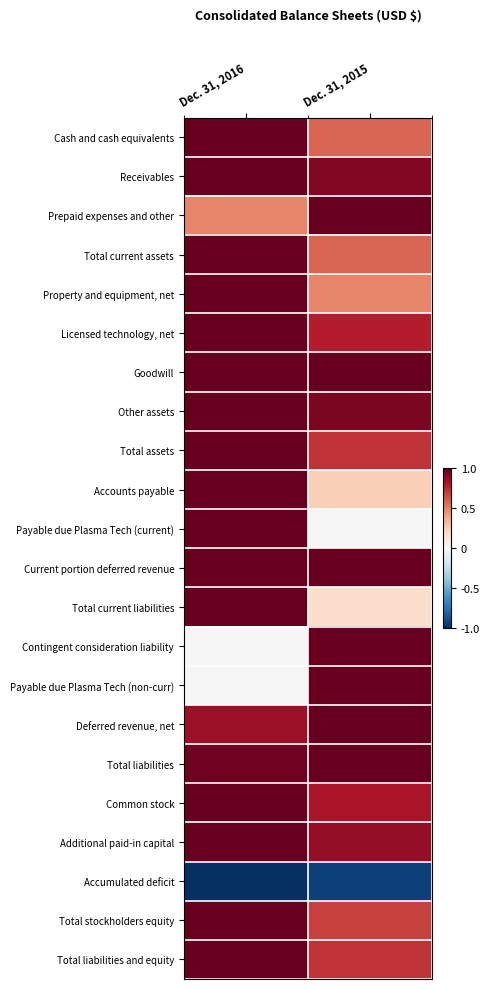

Reading left to right, extract all data points from this chart.

Cash and cash equivalents: Dec. 31, 2016=1.0	Dec. 31, 2015=0.6
Receivables: Dec. 31, 2016=1.0	Dec. 31, 2015=0.9
Prepaid expenses and other: Dec. 31, 2016=0.5	Dec. 31, 2015=1.0
Total current assets: Dec. 31, 2016=1.0	Dec. 31, 2015=0.6
Property and equipment, net: Dec. 31, 2016=1.0	Dec. 31, 2015=0.5
Licensed technology, net: Dec. 31, 2016=1.0	Dec. 31, 2015=0.8
Goodwill: Dec. 31, 2016=1.0	Dec. 31, 2015=1.0
Other assets: Dec. 31, 2016=1.0	Dec. 31, 2015=0.9
Total assets: Dec. 31, 2016=1.0	Dec. 31, 2015=0.7
Accounts payable: Dec. 31, 2016=1.0	Dec. 31, 2015=0.2
Payable due Plasma Tech (current): Dec. 31, 2016=1.0	Dec. 31, 2015=0.0
Current portion deferred revenue: Dec. 31, 2016=1.0	Dec. 31, 2015=1.0
Total current liabilities: Dec. 31, 2016=1.0	Dec. 31, 2015=0.2
Contingent consideration liability: Dec. 31, 2016=0.0	Dec. 31, 2015=1.0
Payable due Plasma Tech (non-curr): Dec. 31, 2016=0.0	Dec. 31, 2015=1.0
Deferred revenue, net: Dec. 31, 2016=0.9	Dec. 31, 2015=1.0
Total liabilities: Dec. 31, 2016=1.0	Dec. 31, 2015=1.0
Common stock: Dec. 31, 2016=1.0	Dec. 31, 2015=0.8
Additional paid-in capital: Dec. 31, 2016=1.0	Dec. 31, 2015=0.9
Accumulated deficit: Dec. 31, 2016=-1.0	Dec. 31, 2015=-0.9
Total stockholders equity: Dec. 31, 2016=1.0	Dec. 31, 2015=0.7
Total liabilities and equity: Dec. 31, 2016=1.0	Dec. 31, 2015=0.7